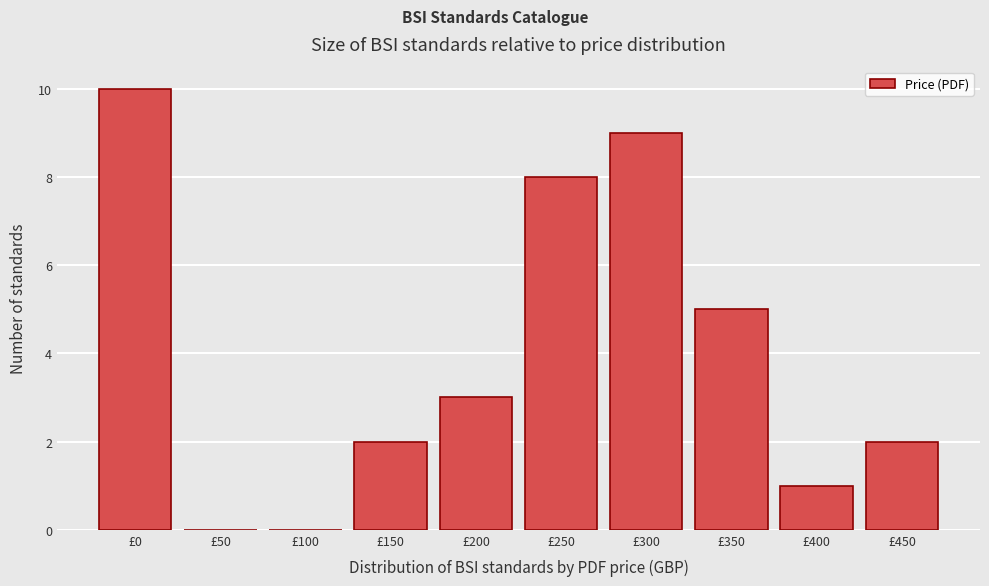

Reading right to left, extract all data points from this chart.

£450=2	£400=1	£350=5	£300=9	£250=8	£200=3	£150=2	£100=0	£50=0	£0=10